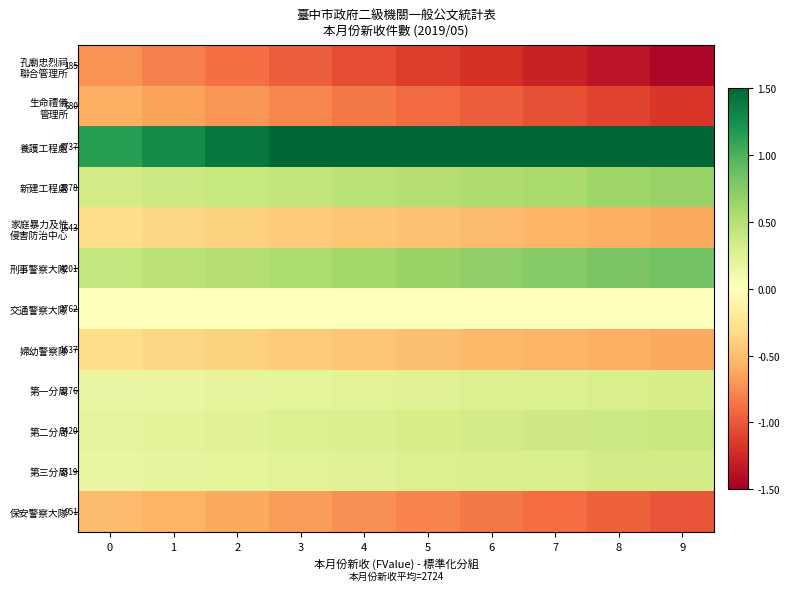

What is the difference between the second highest and minimum values in the 家庭暴力及性 侵害防治中心 series?

0.3